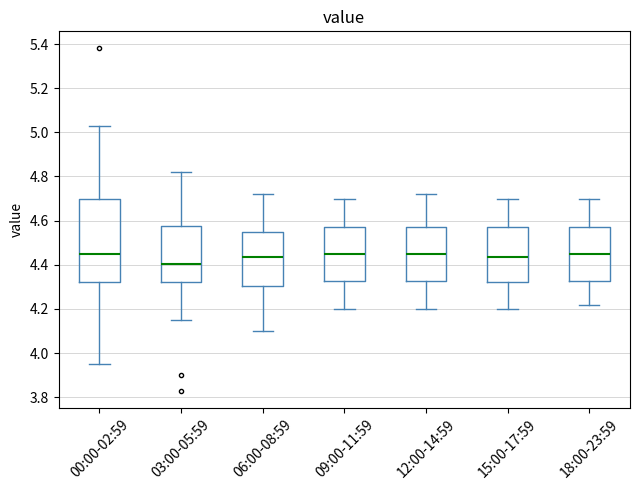

Where does the median line of the box for 12:00-14:59 sit on the y-axis? The values are not printed on the chart, so give them approximately, as read against the axis.

4.46